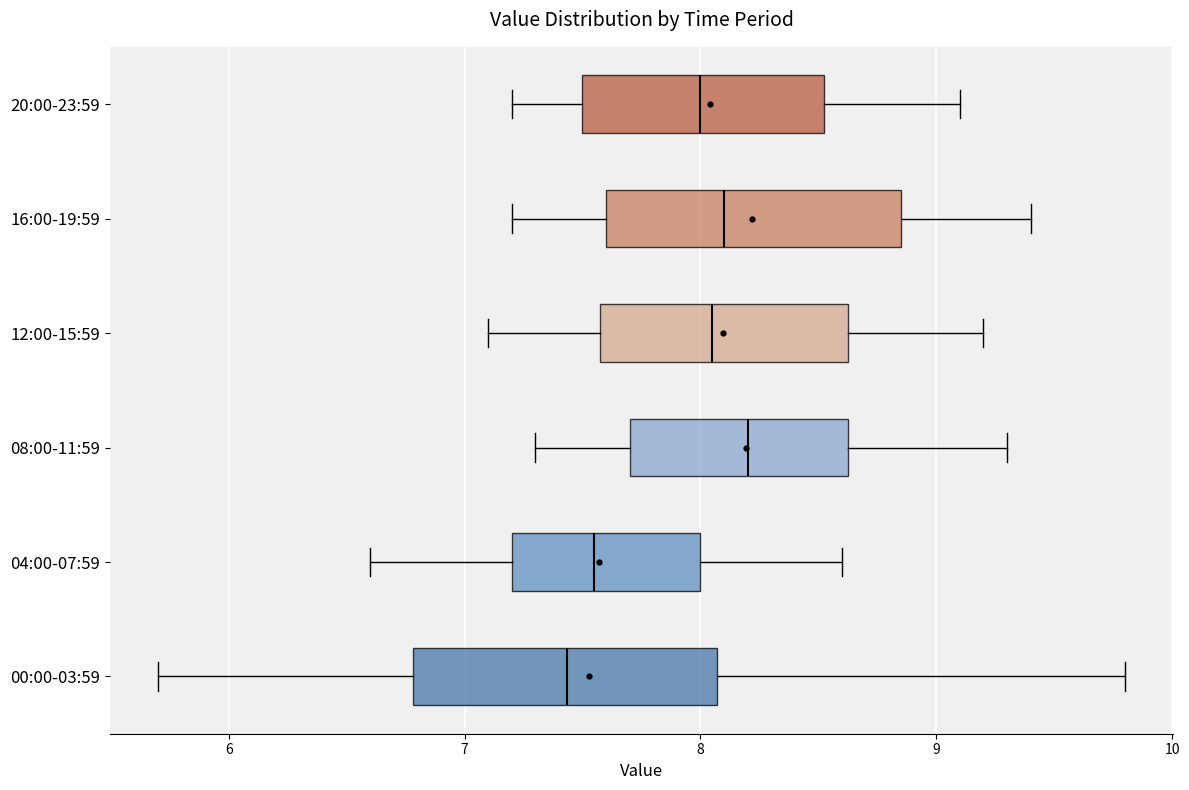

Where does the median line of the box for 16:00-19:59 sit on the x-axis? The values are not printed on the chart, so give them approximately, as read against the axis.

8.1